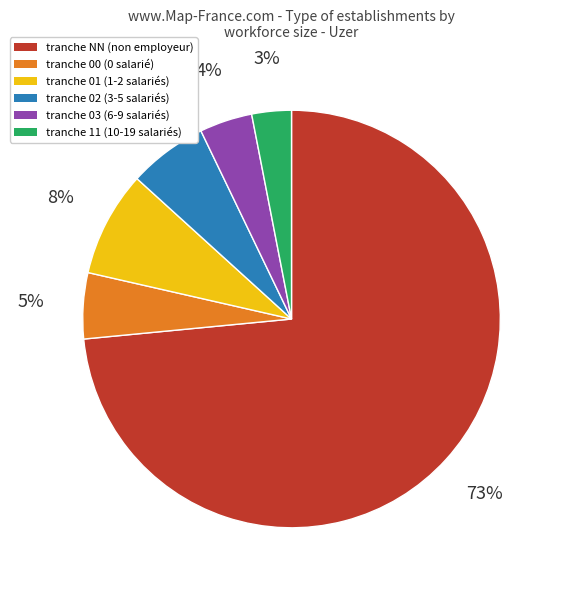

How many segments does this pie chart have?

6